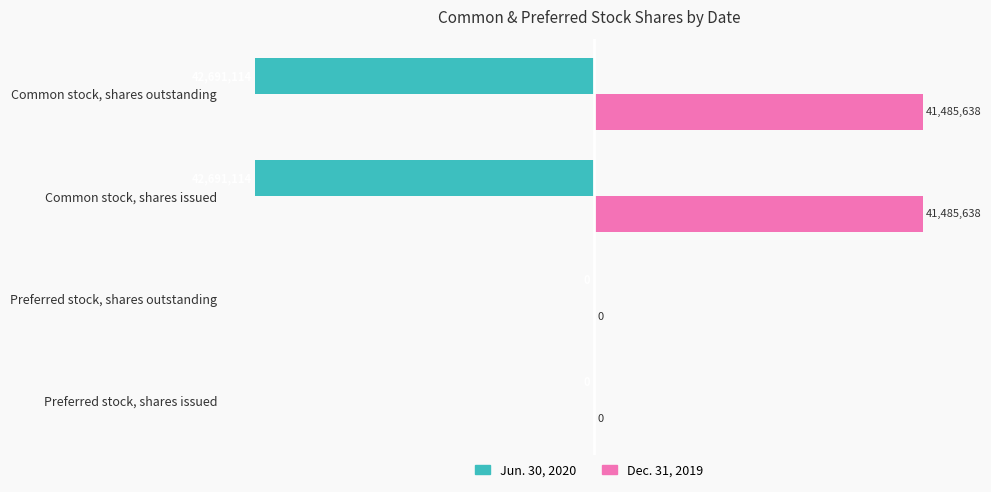

What are all the series names shown in the legend?

Jun. 30, 2020, Dec. 31, 2019